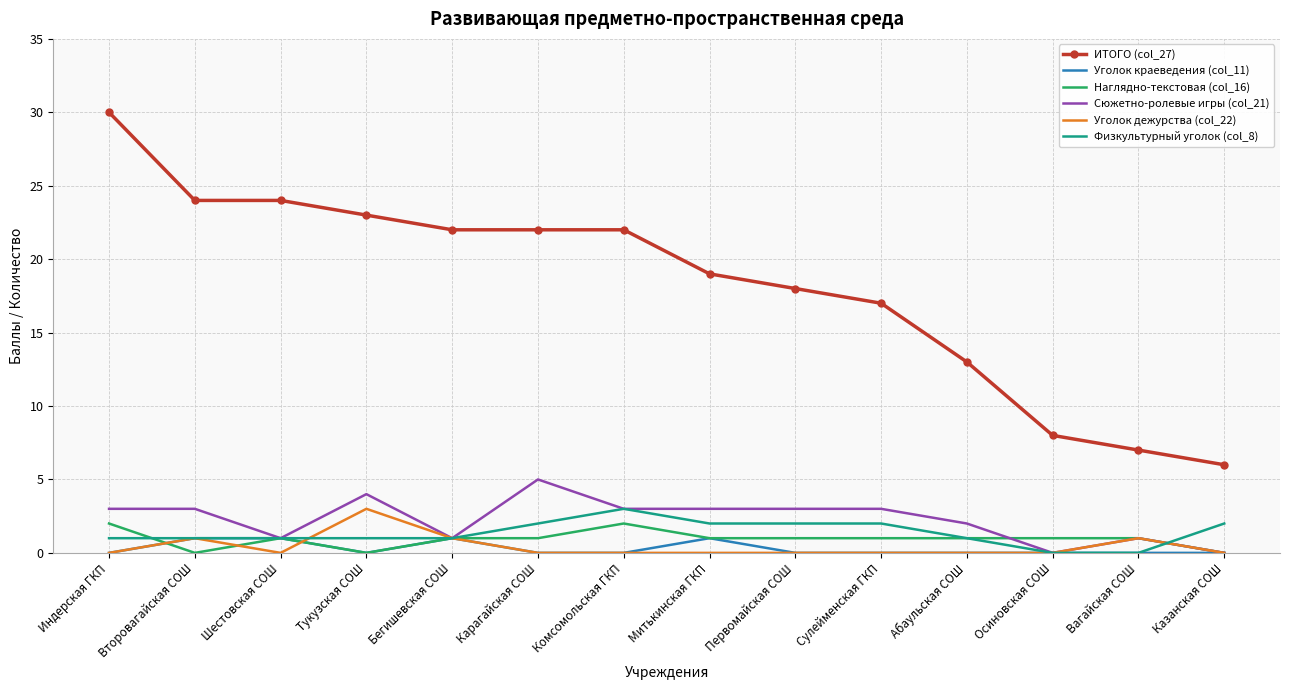

The value of Уголок краеведения (col_11) at Комсомольская ГКП is 0. True or false?

True